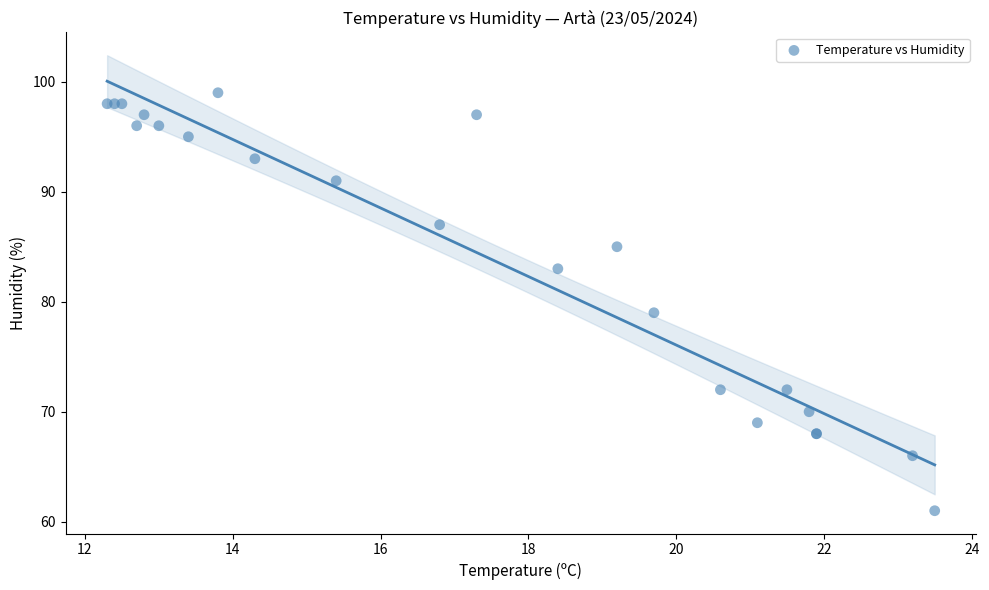

What Y value in the scatter plot is closest to 80?

79